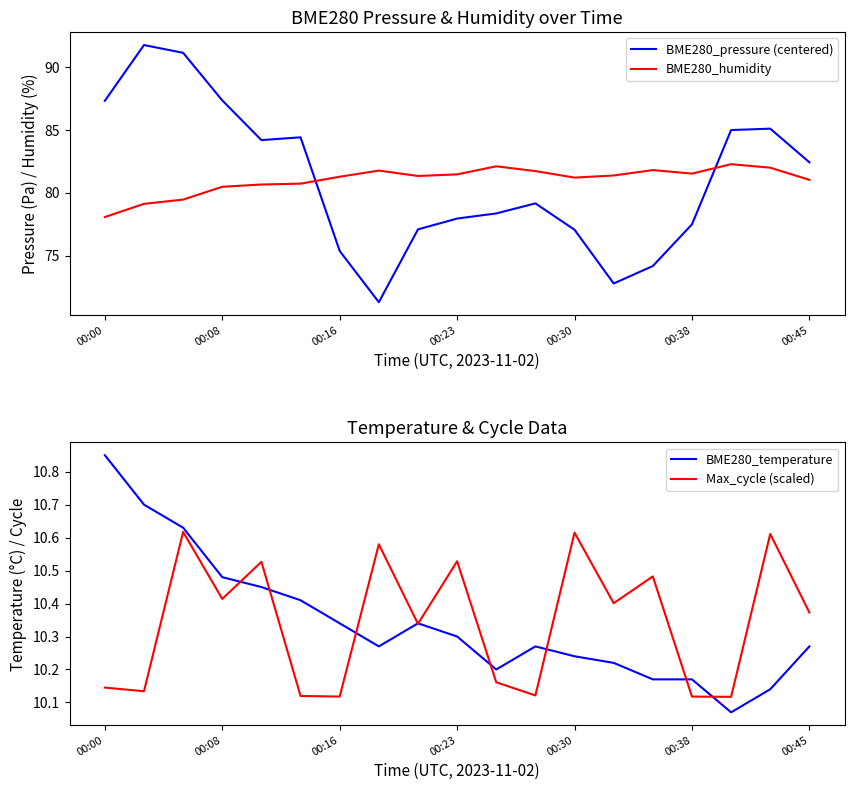

Does the chart display data point markers on the line(s)?

No